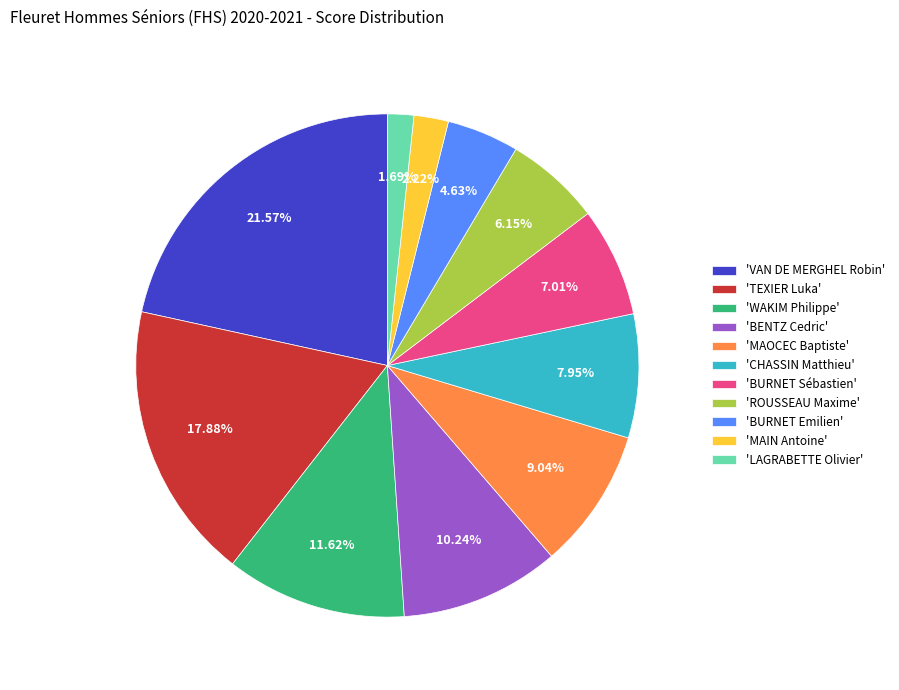

Is the sum of 'MAOCEC Baptiste' and 'ROUSSEAU Maxime' greater than half?

No